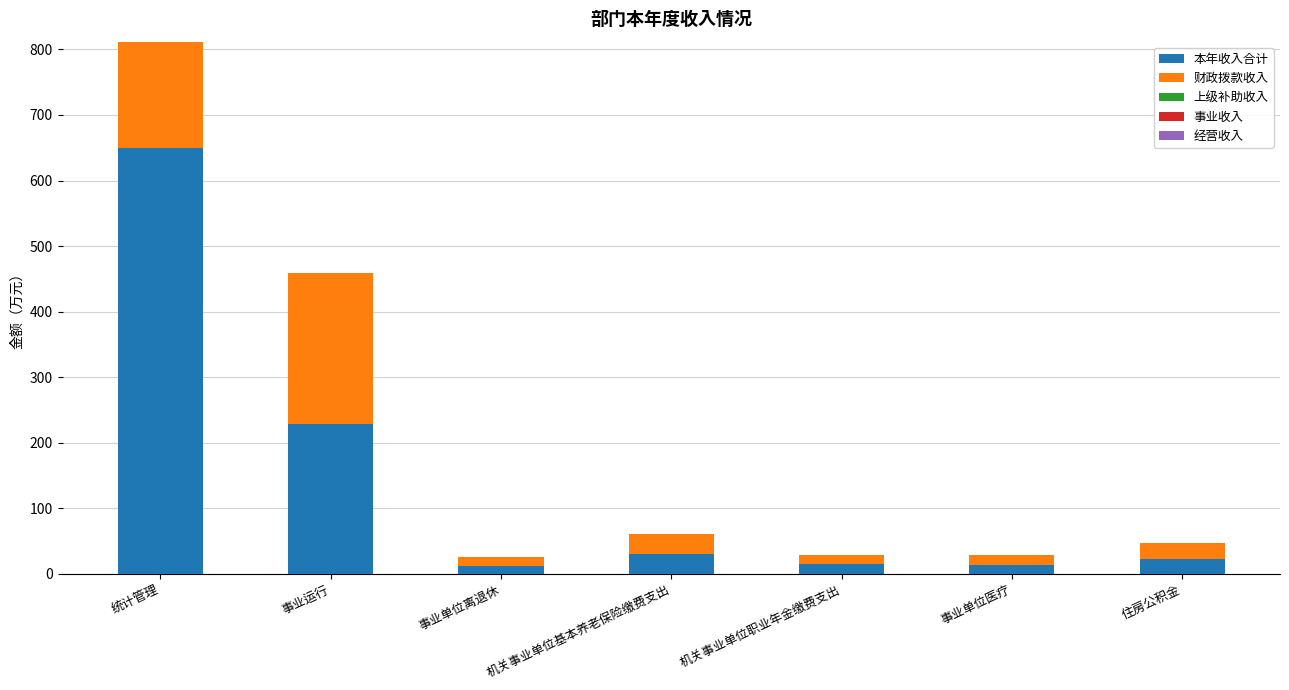

Reading right to left, transcribe all the data shown in this chart.

本年收入合计: 住房公积金=23.4	事业单位医疗=14.2	机关事业单位职业年金缴费支出=14.5	机关事业单位基本养老保险缴费支出=30.7	事业单位离退休=12.7	事业运行=229.2	统计管理=649.5
财政拨款收入: 住房公积金=23.4	事业单位医疗=14.2	机关事业单位职业年金缴费支出=14.5	机关事业单位基本养老保险缴费支出=30.7	事业单位离退休=12.7	事业运行=229.2	统计管理=649.5
上级补助收入: 住房公积金=0.0	事业单位医疗=0.0	机关事业单位职业年金缴费支出=0.0	机关事业单位基本养老保险缴费支出=0.0	事业单位离退休=0.0	事业运行=0.0	统计管理=0.0
事业收入: 住房公积金=0.0	事业单位医疗=0.0	机关事业单位职业年金缴费支出=0.0	机关事业单位基本养老保险缴费支出=0.0	事业单位离退休=0.0	事业运行=0.0	统计管理=0.0
经营收入: 住房公积金=0.0	事业单位医疗=0.0	机关事业单位职业年金缴费支出=0.0	机关事业单位基本养老保险缴费支出=0.0	事业单位离退休=0.0	事业运行=0.0	统计管理=0.0